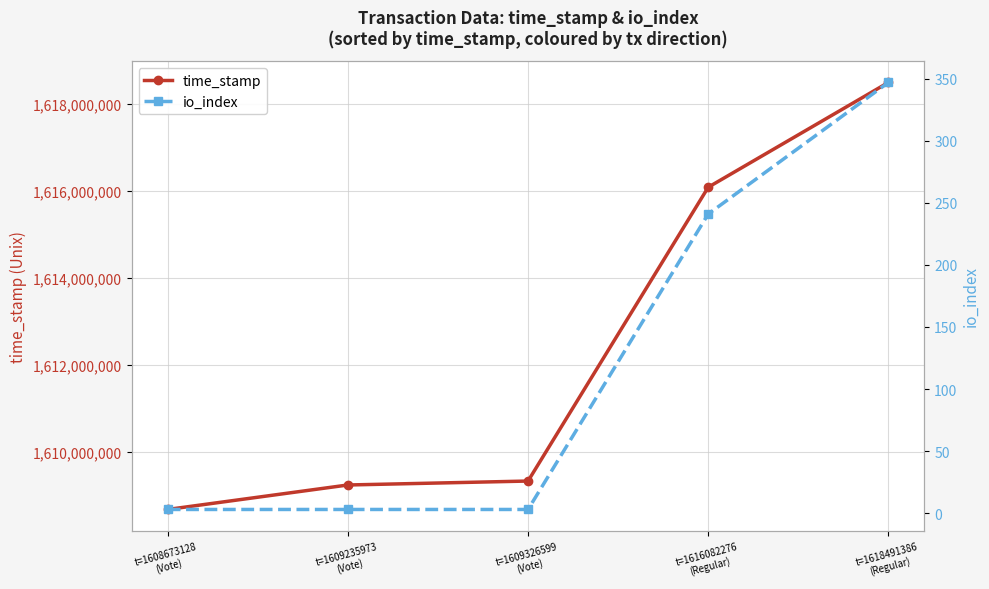

Rank the categories by time_stamp value from lowest to highest.

t=1608673128
(Vote), t=1609235973
(Vote), t=1609326599
(Vote), t=1616082276
(Regular), t=1618491386
(Regular)